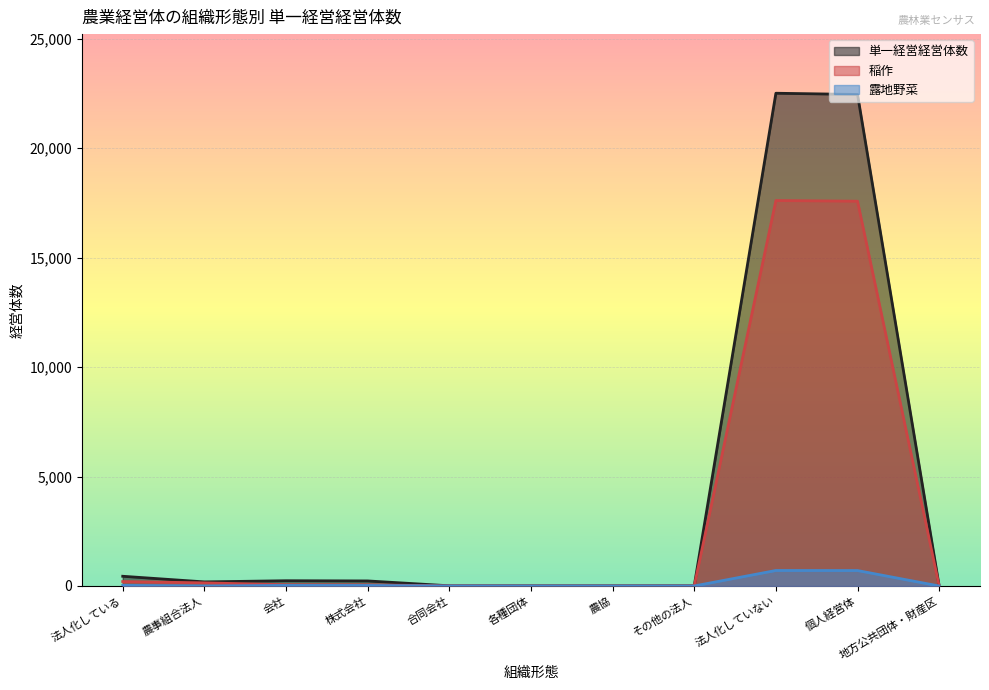

True or false: 稲作 and 単一経営経営体数 intersect in this chart.

False